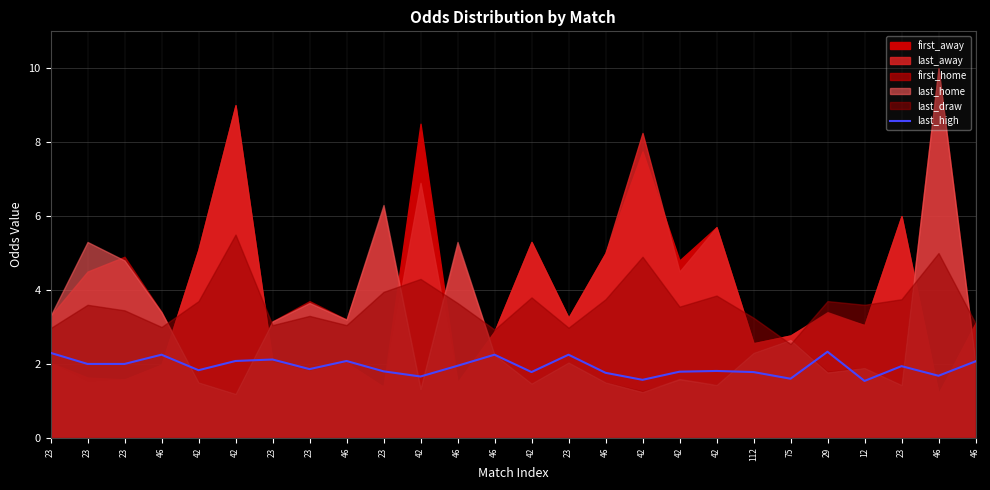

What is the sum of the values at 42 and 112?

3.4